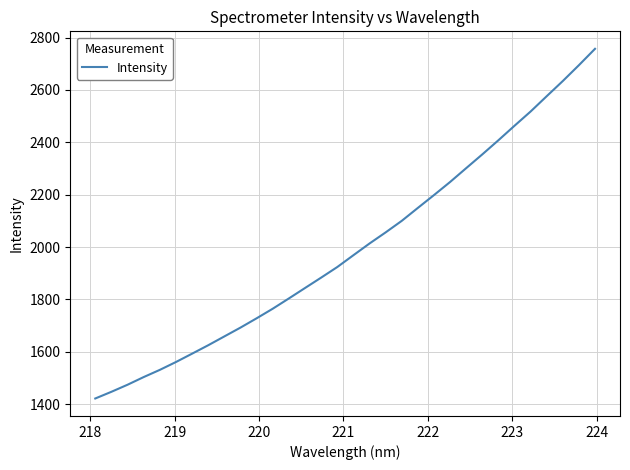

Does the chart have visible grid lines?

Yes